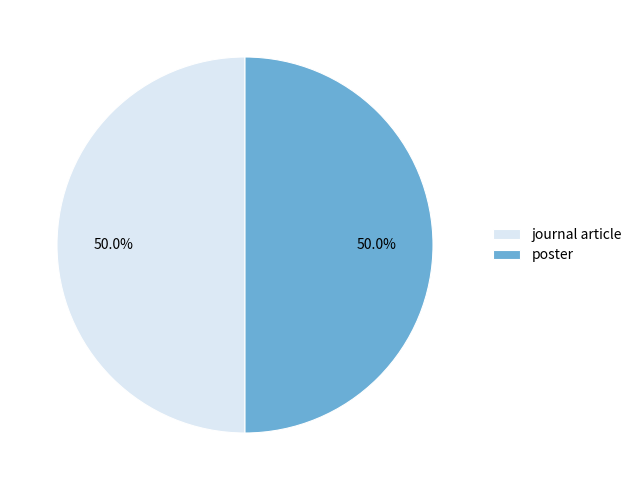

What is the ratio of the value at journal article to the value at poster?

1.0